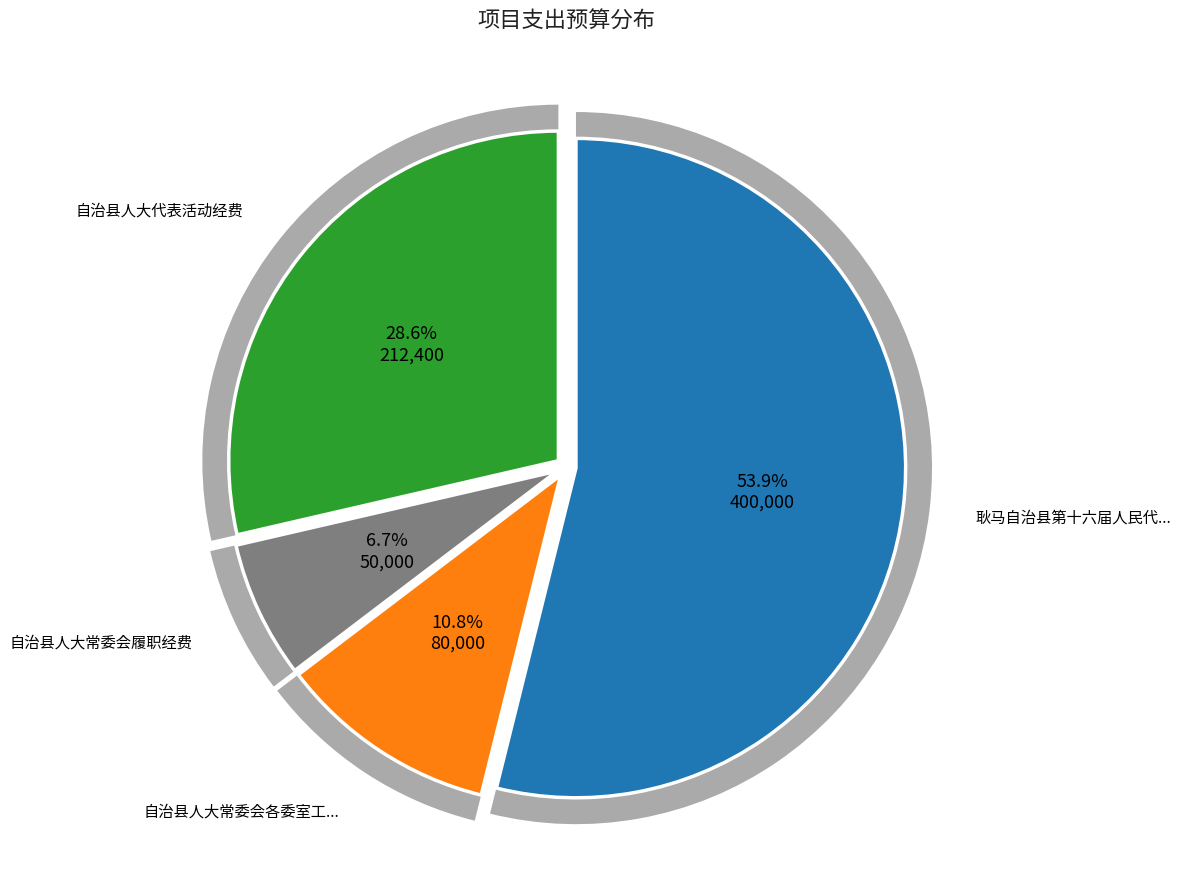

What is the smallest slice in the pie chart?

自治县人大常委会履职经费